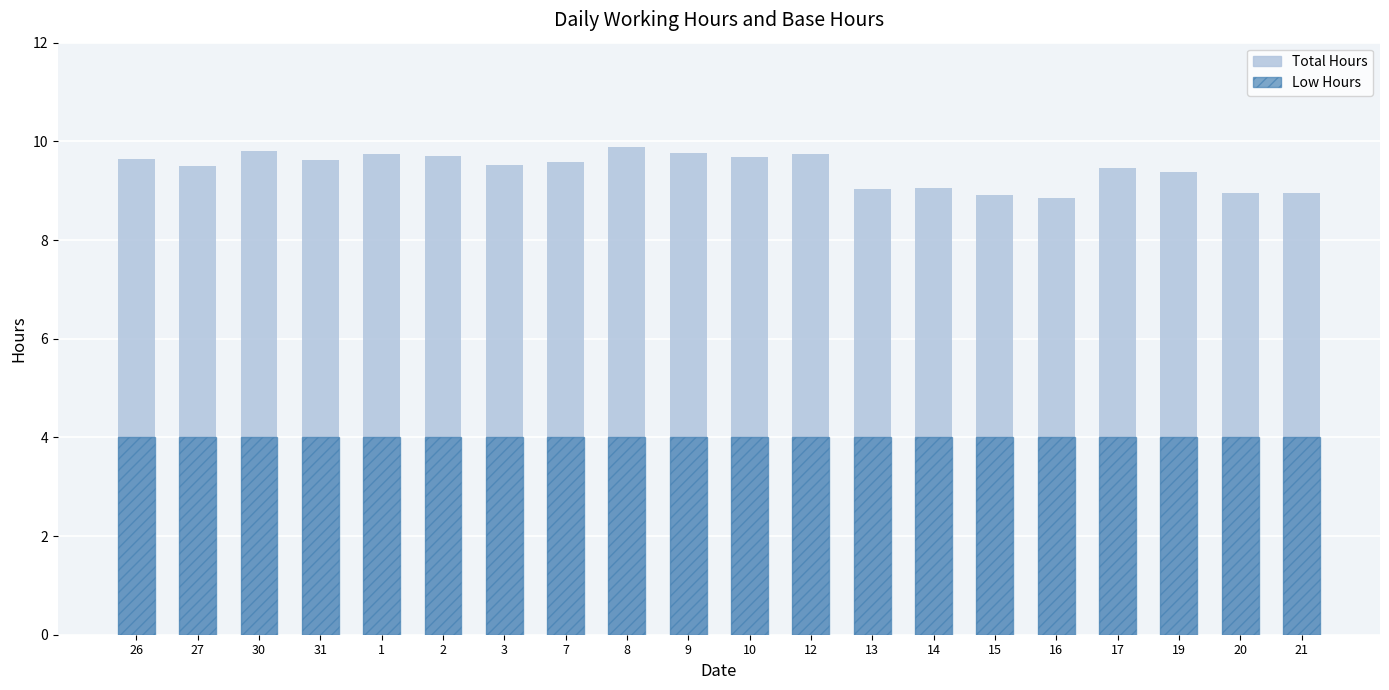

What position from the left is 30?

3